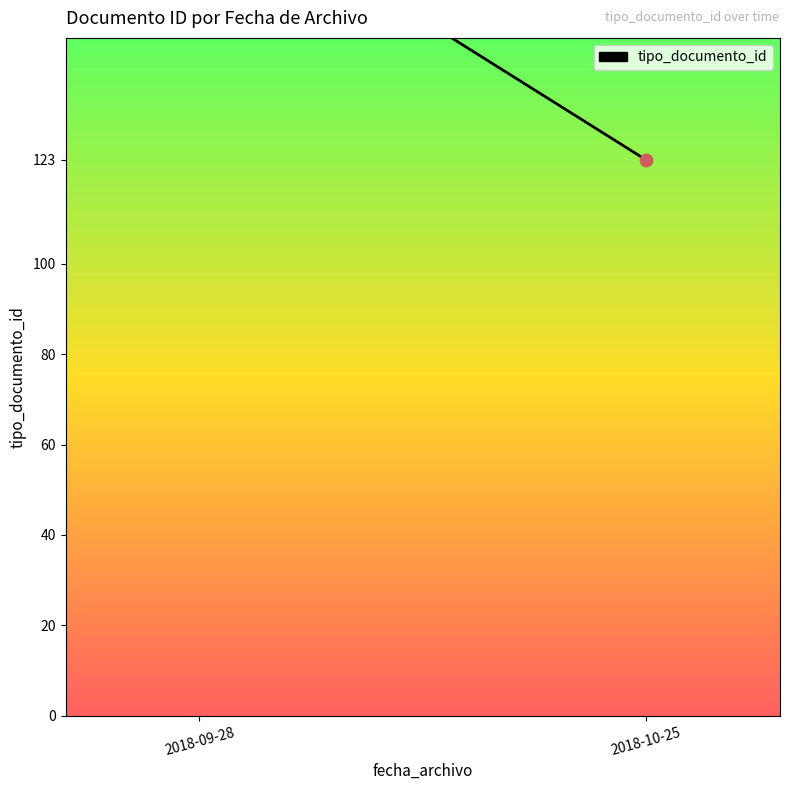

What is the change in value from 2018-09-28 to 2018-10-25?

-62